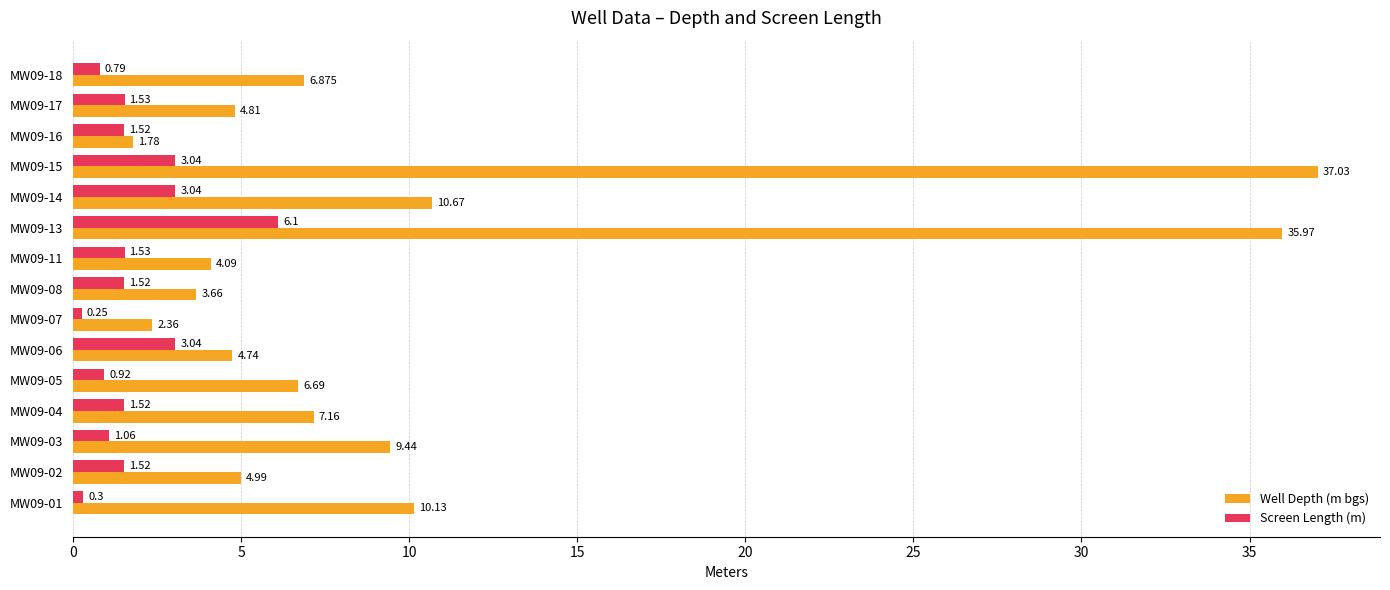

Which category has the lowest value across all series?

MW09-07